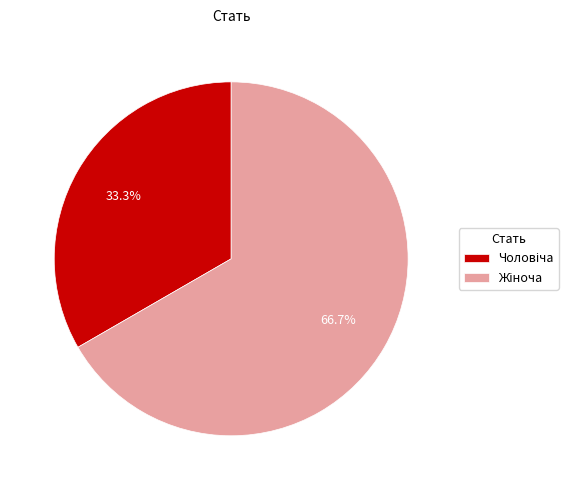

Is there any slice that represents more than half of the pie?

Yes